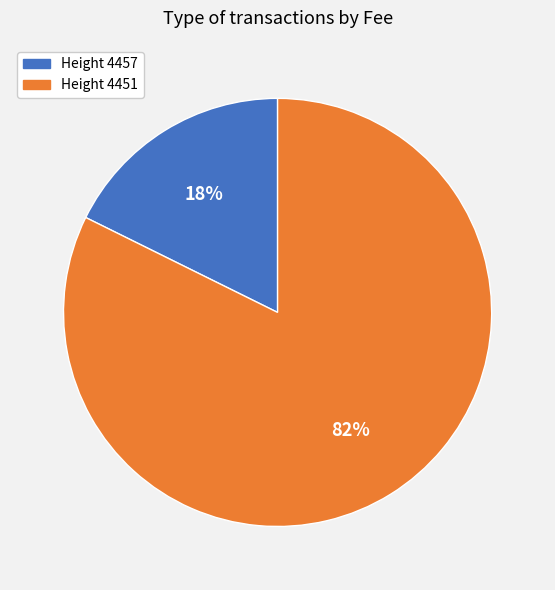

Does any single category account for the majority?

Yes